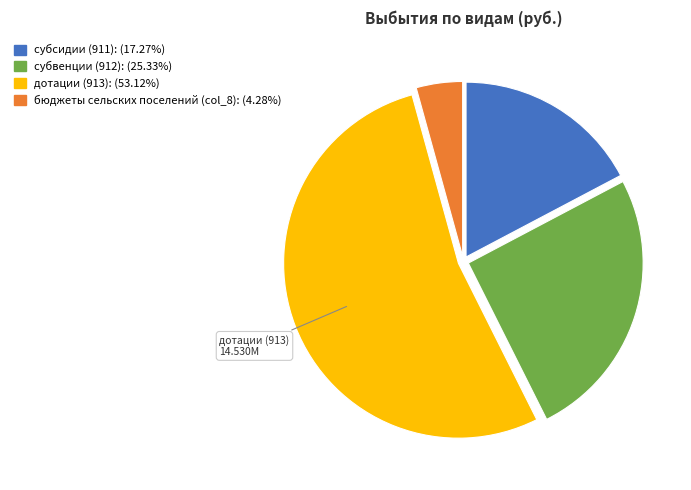

Is there any slice that represents more than half of the pie?

Yes